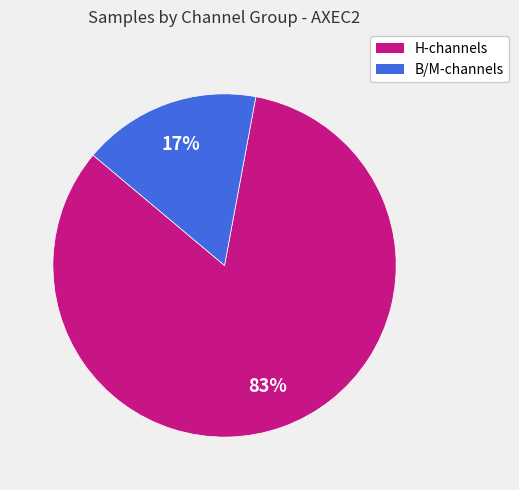

Is there a majority slice in this chart?

Yes